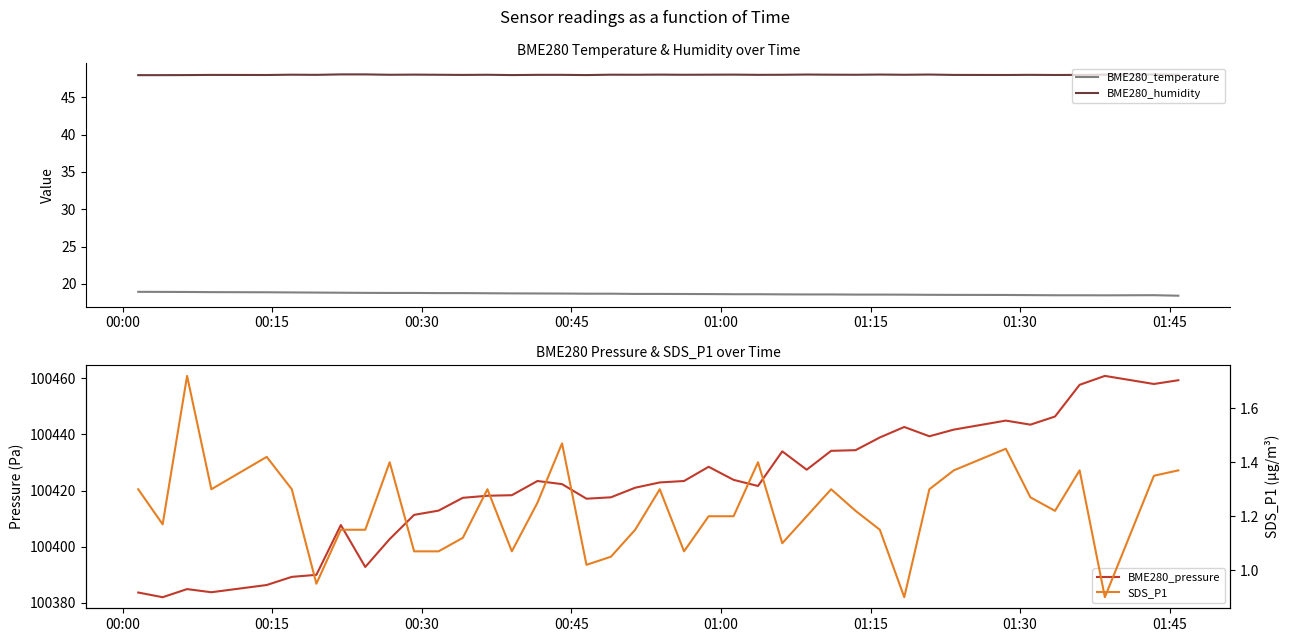

True or false: BME280_humidity and SDS_P1 cross at least once.

False